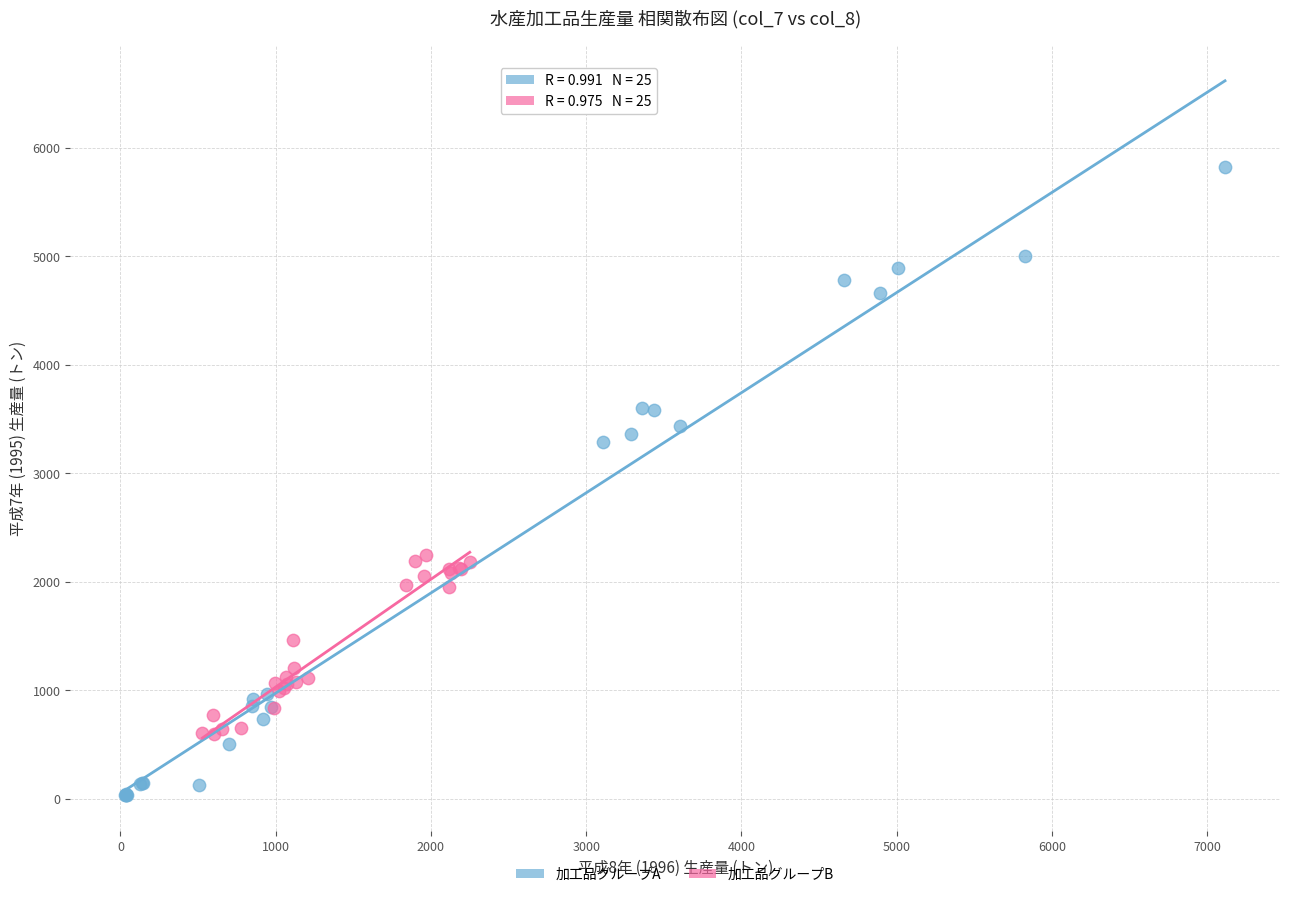

Which series reaches the minimum Y coordinate?

加工品グループA